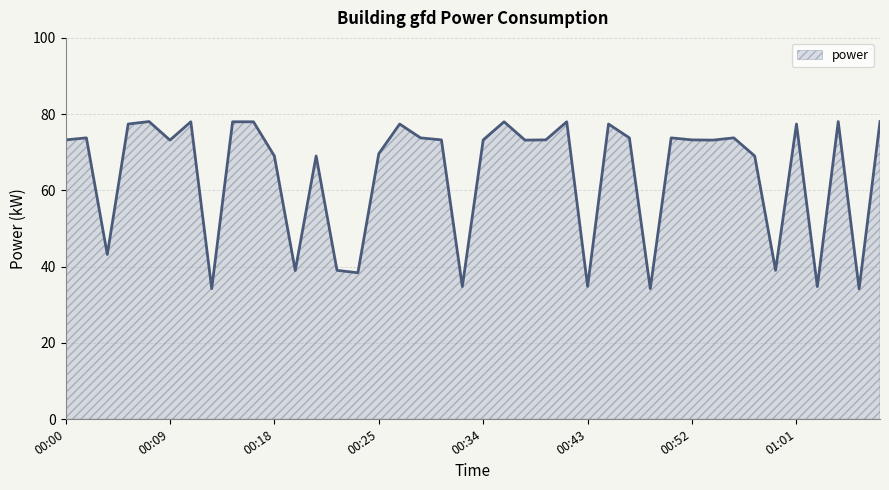

How many series are shown in this chart?

1